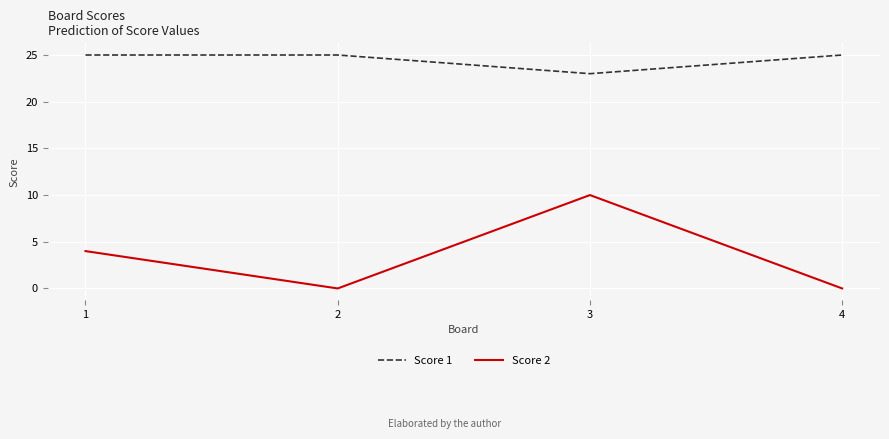

At which label does Score 2 reach its peak?

3